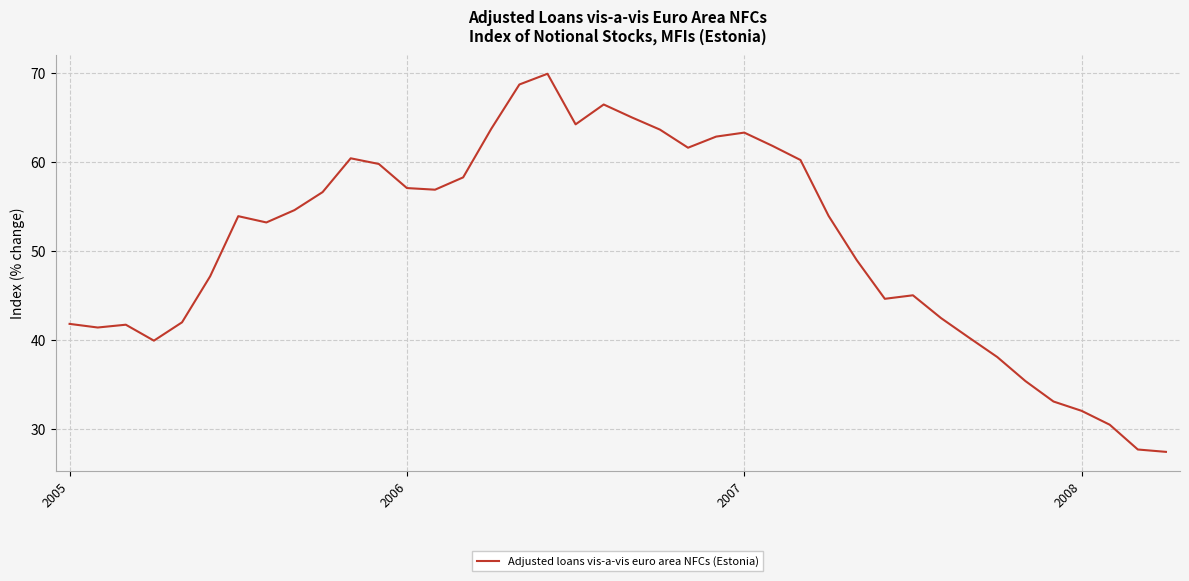

What is the difference between the maximum and minimum values?

42.5